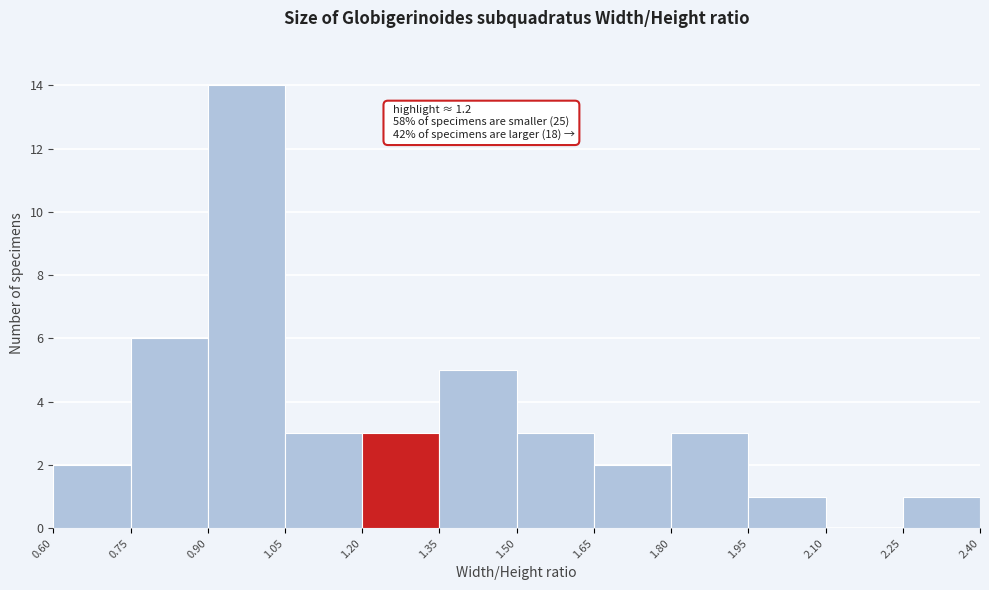

Which range on the x-axis has the tallest bar?

0.90 to 1.05